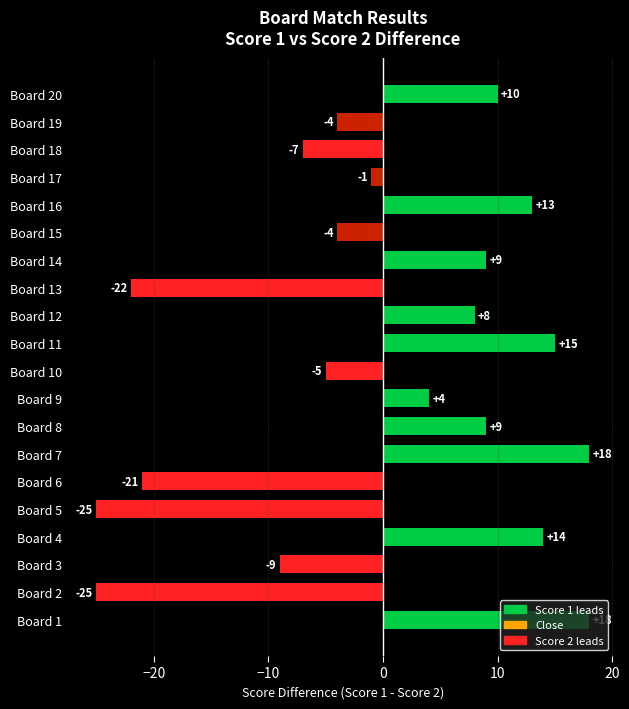

Which has a higher value, Board 10 or Board 16?

Board 16